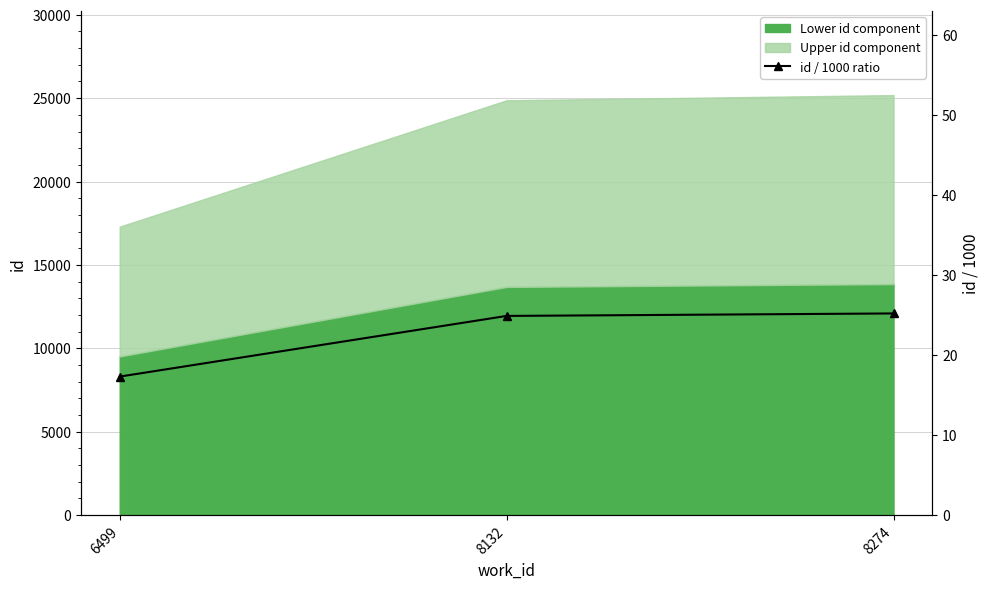

What is the value of the 3rd point from the left?

25.2